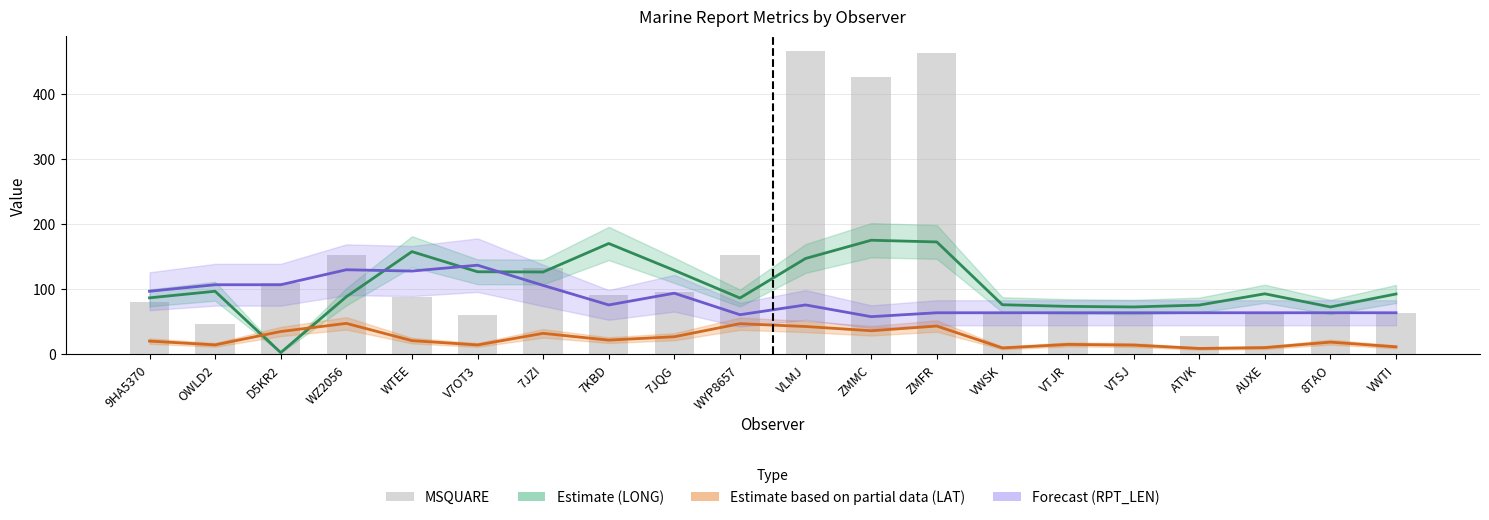

How many data points in MSQUARE are less than 88?

10